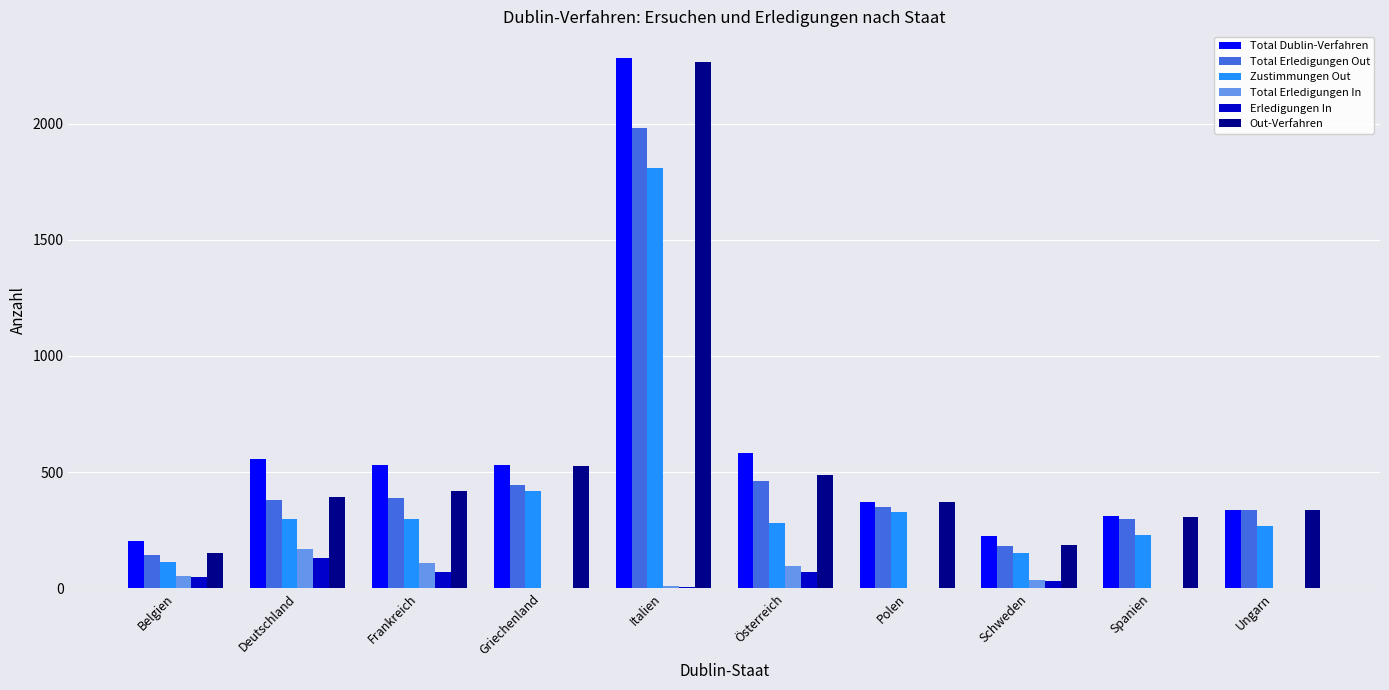

What are all the series names shown in the legend?

Total Dublin-Verfahren, Total Erledigungen Out, Zustimmungen Out, Total Erledigungen In, Erledigungen In, Out-Verfahren